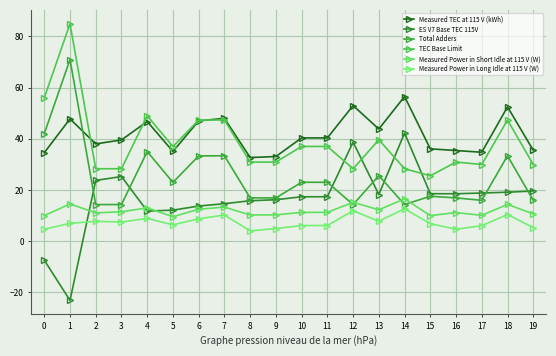

Reading left to right, transcribe all the data shown in this chart.

Measured TEC at 115 V (kWh): 34.5	47.8	38.0	39.5	46.7	35.0	47.0	48.0	32.7	33.1	40.3	40.3	53.0	43.8	56.5	36.1	35.4	34.7	52.5	35.5
ES V7 Base TEC 115V: -7.4	-23.2	23.7	25.2	11.7	12.1	13.7	14.6	15.8	16.2	17.3	17.3	38.7	18.2	42.2	18.5	18.5	18.8	19.1	19.6
Total Adders: 42.0	71.0	14.3	14.3	35.0	22.9	33.3	33.3	16.9	16.9	23.0	23.0	14.3	25.6	14.3	17.5	16.9	15.9	33.3	15.9
TEC Base Limit: 56.0	85.0	28.3	28.3	49.0	36.9	47.3	47.3	30.9	30.9	37.0	37.0	28.3	39.6	28.3	25.5	30.9	29.9	47.3	29.9
Measured Power in Short Idle at 115 V (W): 9.9	14.5	11.0	11.5	13.0	9.5	12.5	13.3	10.2	10.2	11.2	11.2	15.2	12.2	16.5	10.0	11.2	10.1	14.4	10.6
Measured Power in Long Idle at 115 V (W): 4.6	6.9	7.7	7.5	8.9	6.4	8.7	10.2	4.0	4.9	6.1	6.1	11.9	7.8	12.6	6.8	4.6	6.0	10.4	5.3